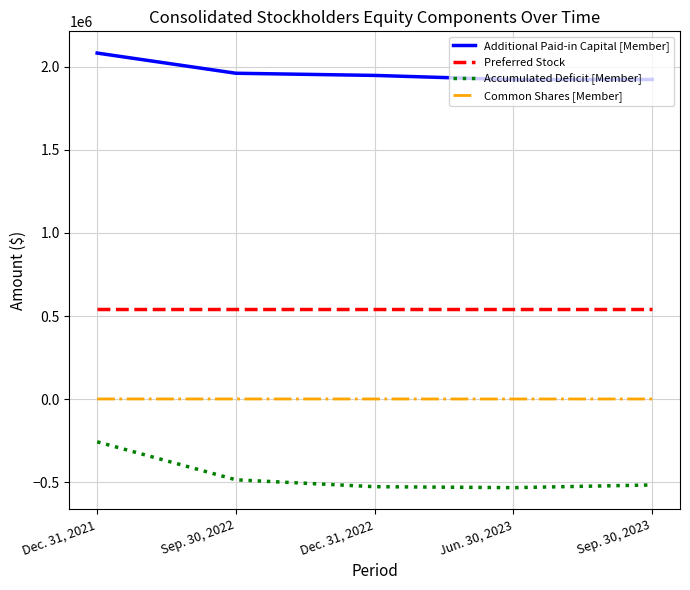

Rank the series by their average value, from highest to lowest.

Additional Paid-in Capital [Member], Preferred Stock, Common Shares [Member], Accumulated Deficit [Member]